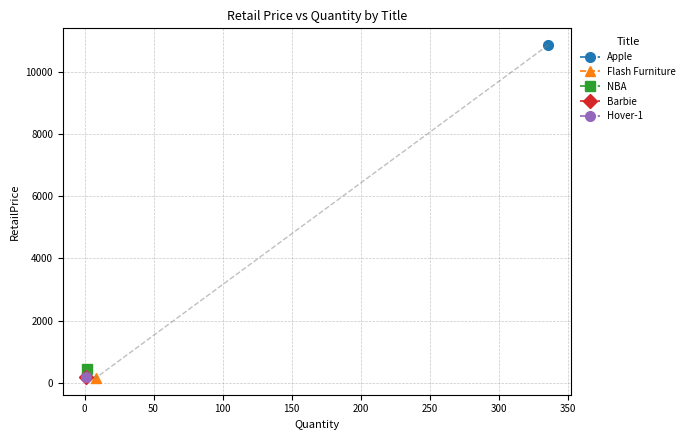

The value at Apple is 7593.7. True or false?

False